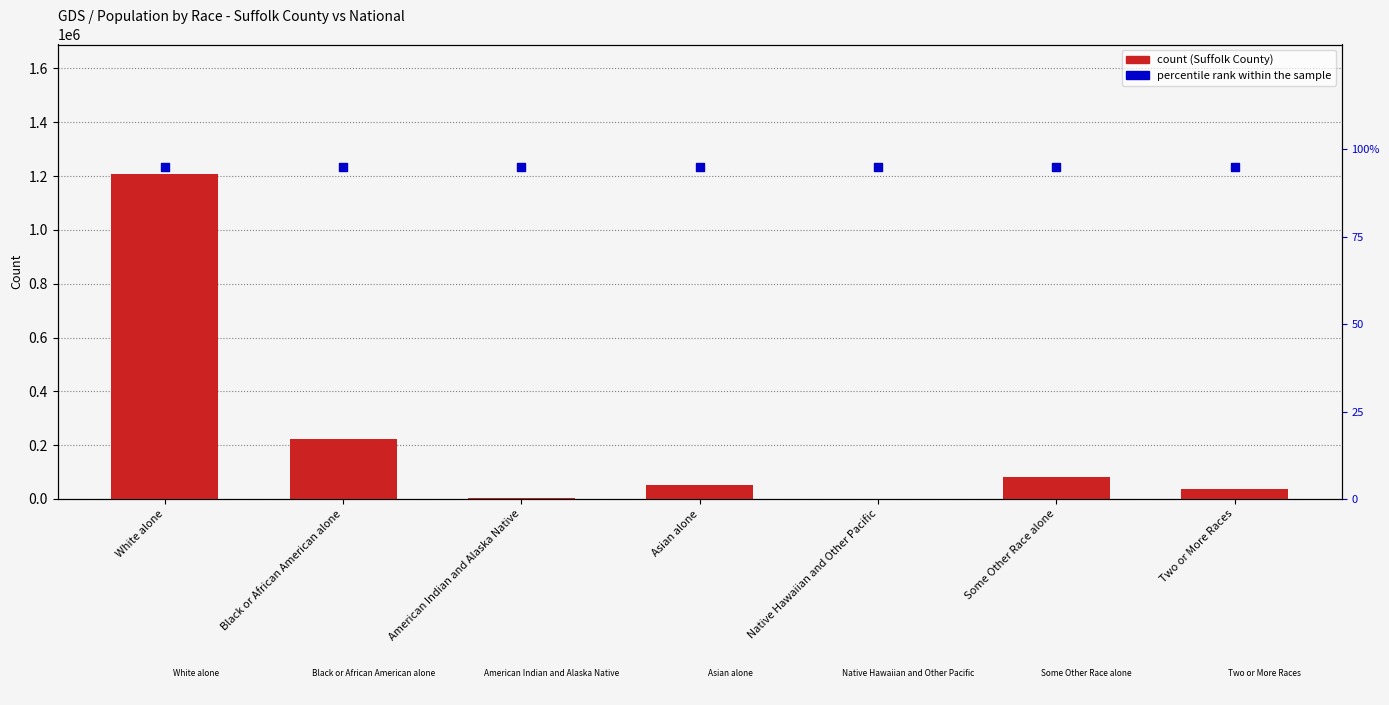

Which series has the widest spread of Y values?

Suffolk County